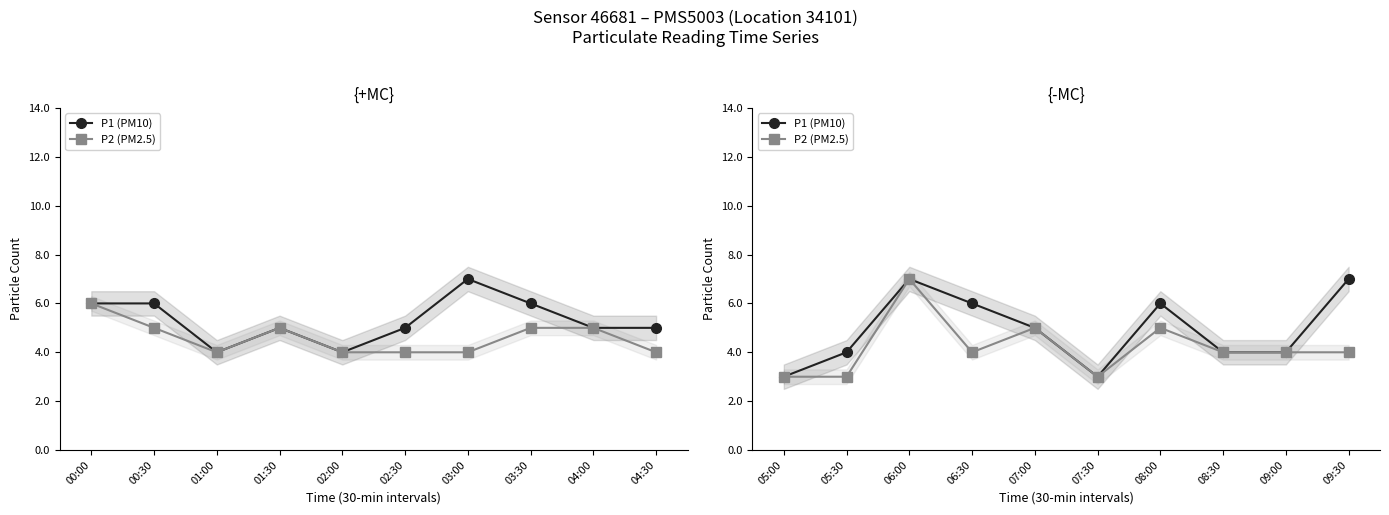

Rank the series by their maximum value, from highest to lowest.

P1 (PM10), P2 (PM2.5)